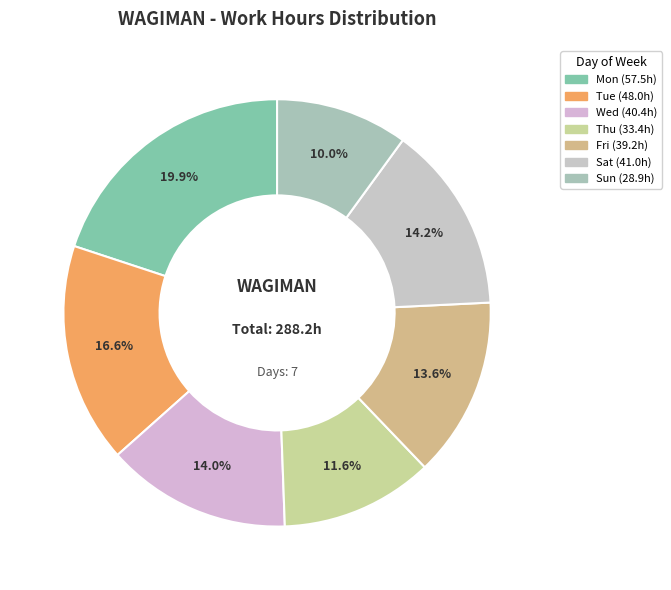

How many slices are in this pie chart?

7